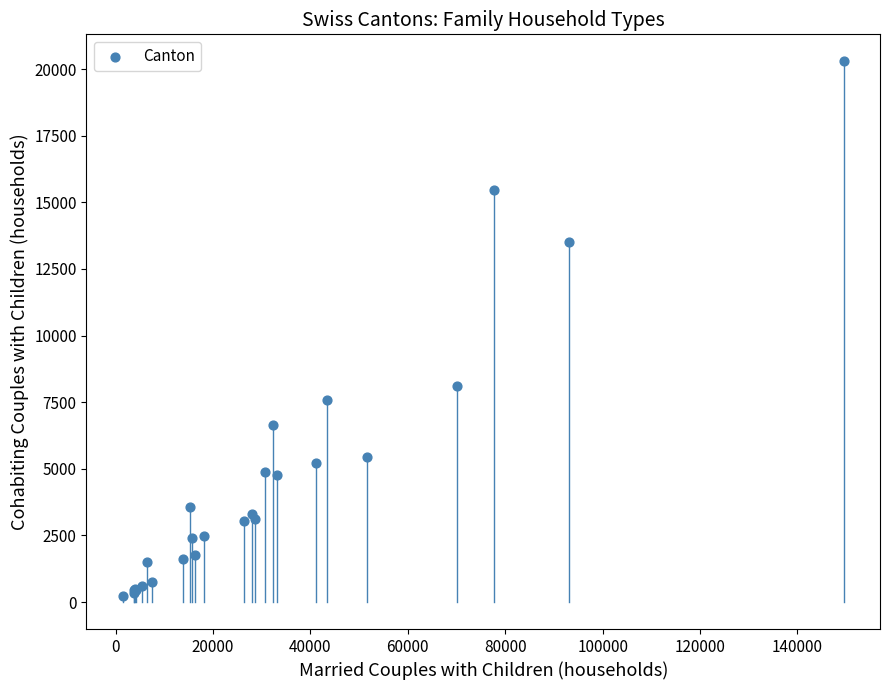

What Y value in the scatter plot is closest to 10254?

8113.9